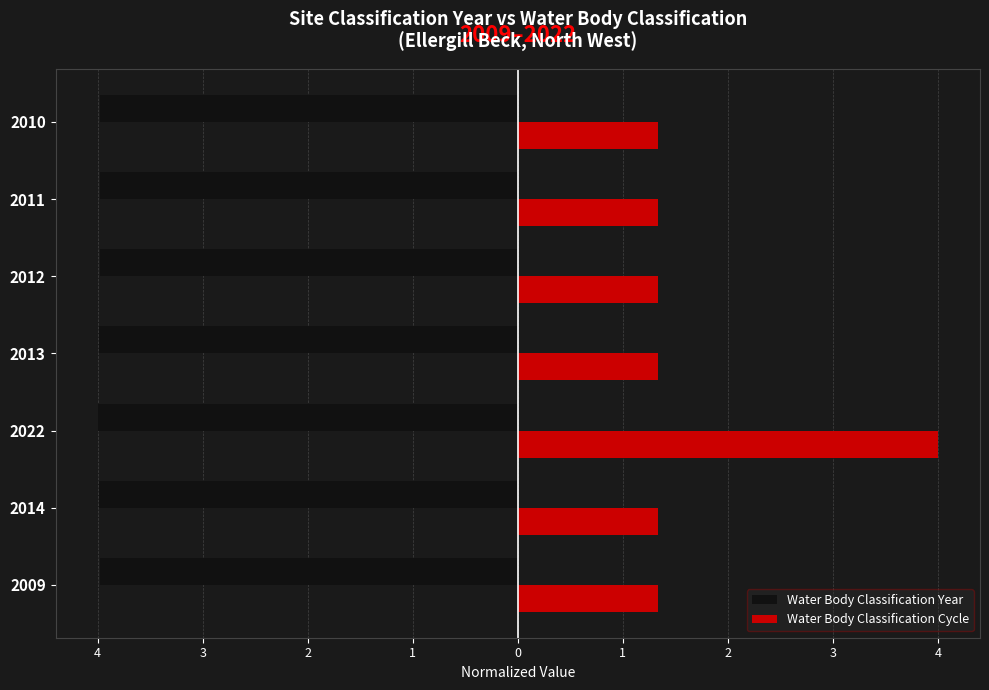

Which series has the largest total across all categories?

Water Body Classification Cycle